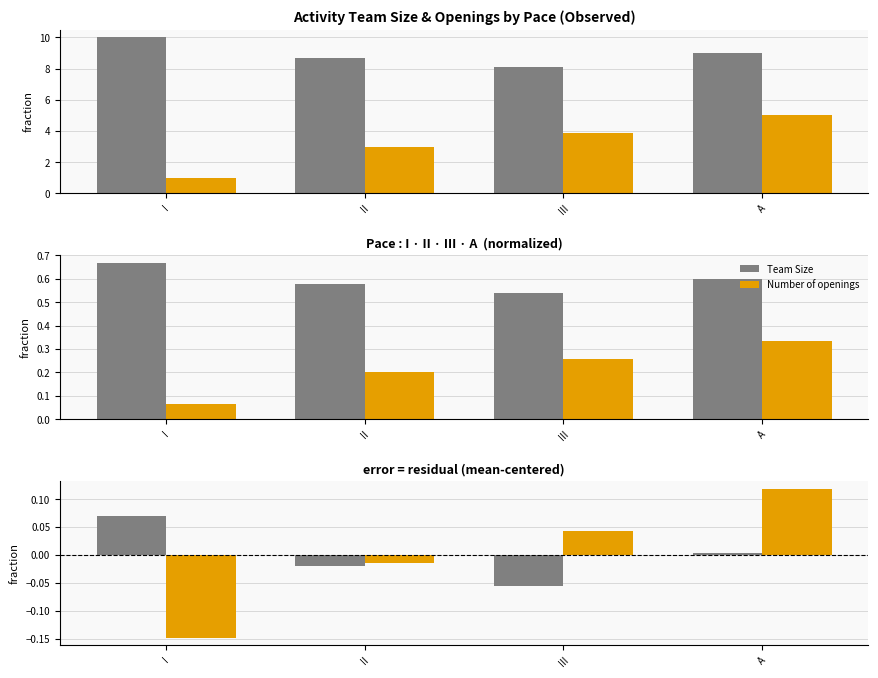

At which category is the sum across all series the highest?

A